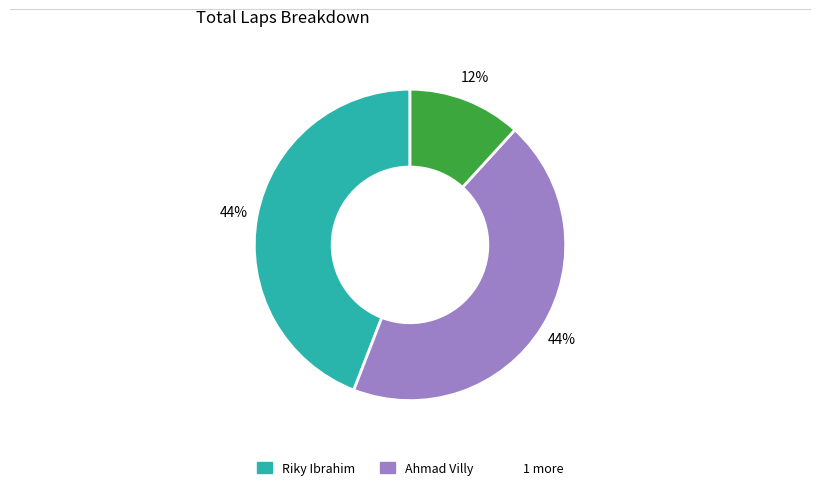

To the nearest percent, what is the average slice percentage?

33%